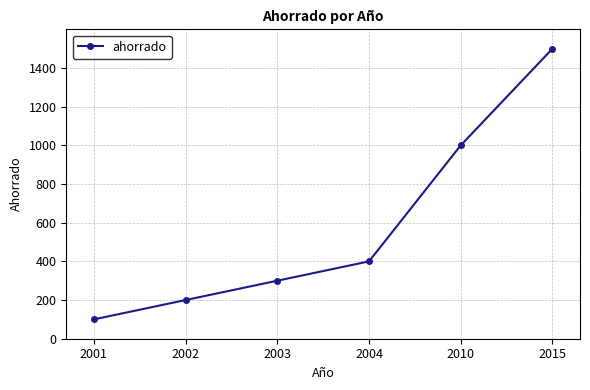

How many values are below 400?

3